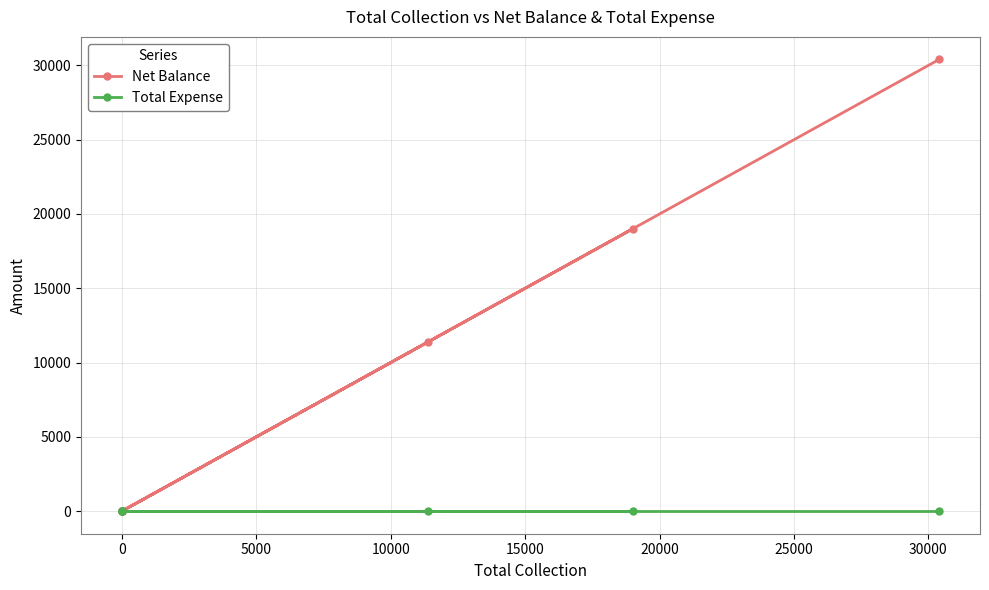

The value of Net Balance at 0 is -17436. True or false?

False